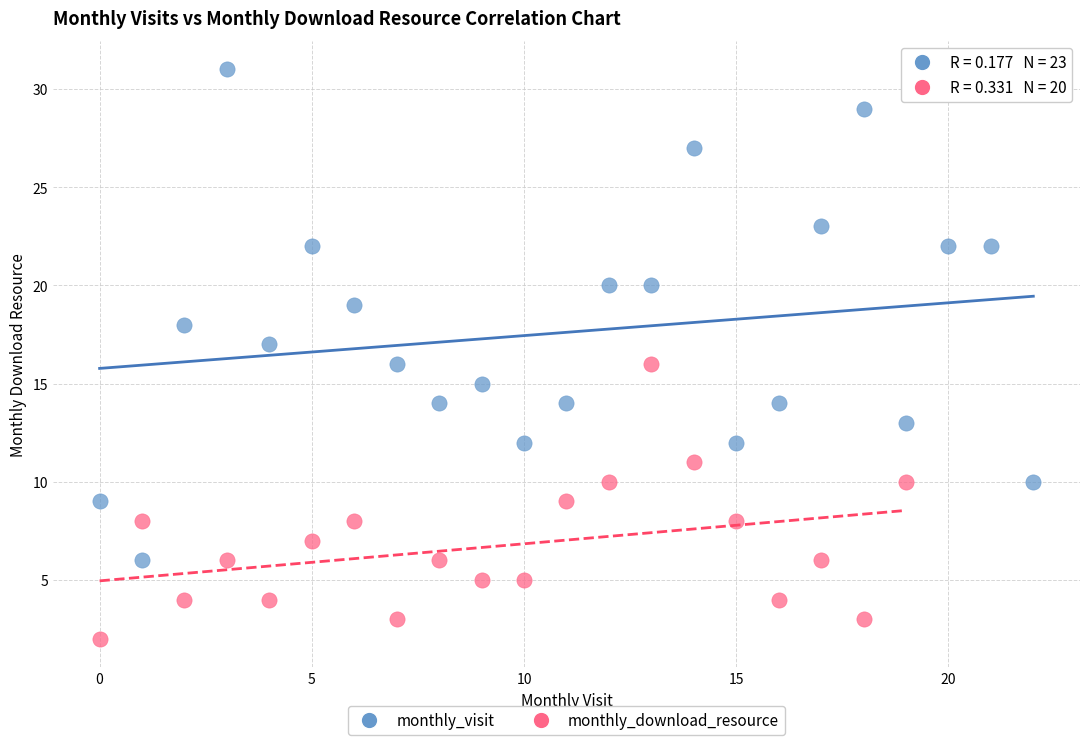

Which series reaches the minimum Y coordinate?

monthly_download_resource